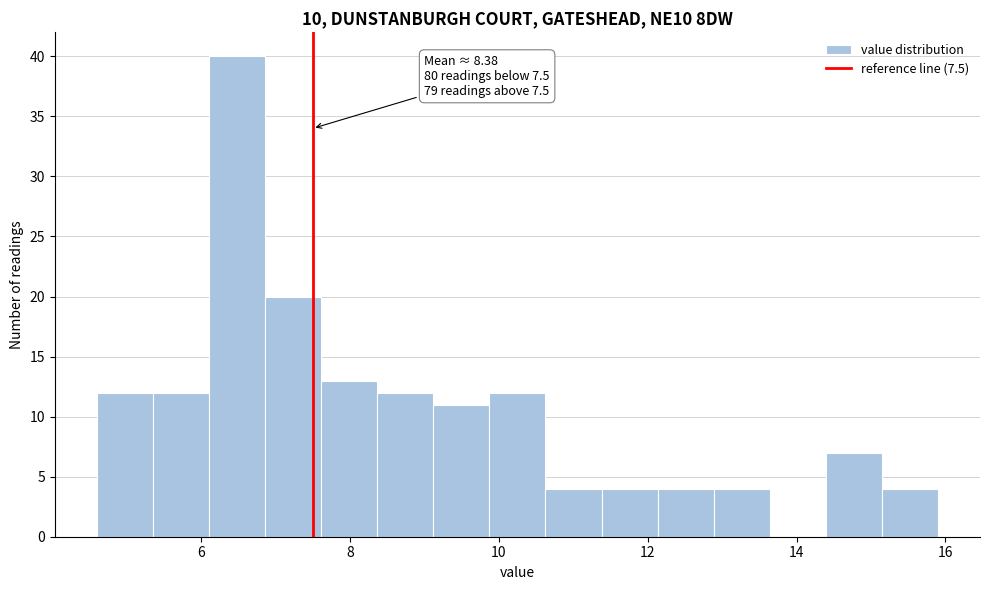

Read against the x-axis, roughly where is the centre of the tallest bar?

6.4